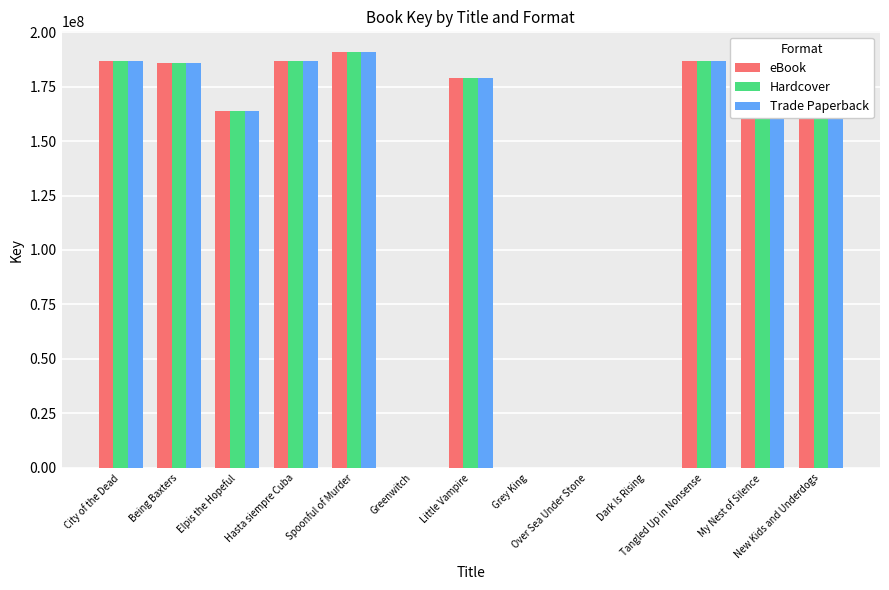

What is the maximum value shown in the chart?

190770513